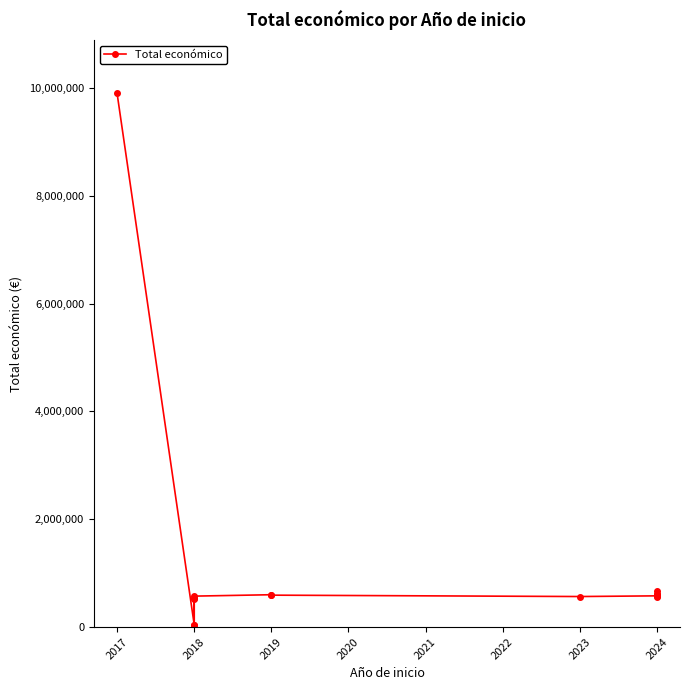

How many points are lower than both their immediate neighbors (excluding endpoints)?

4